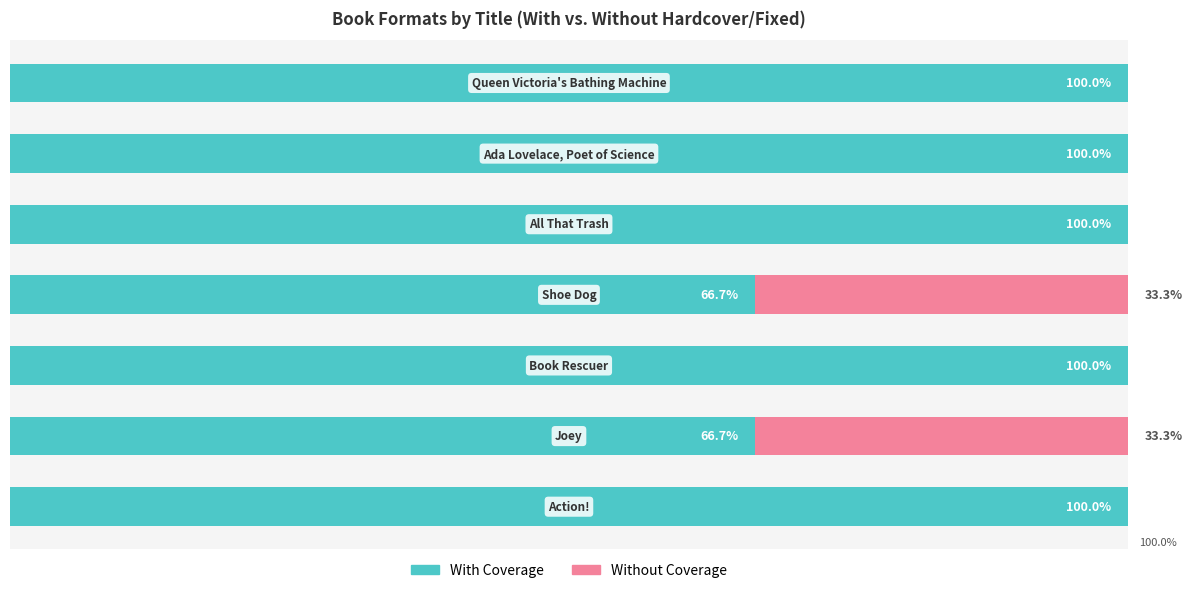

What are all the series names shown in the legend?

With Coverage, Without Coverage